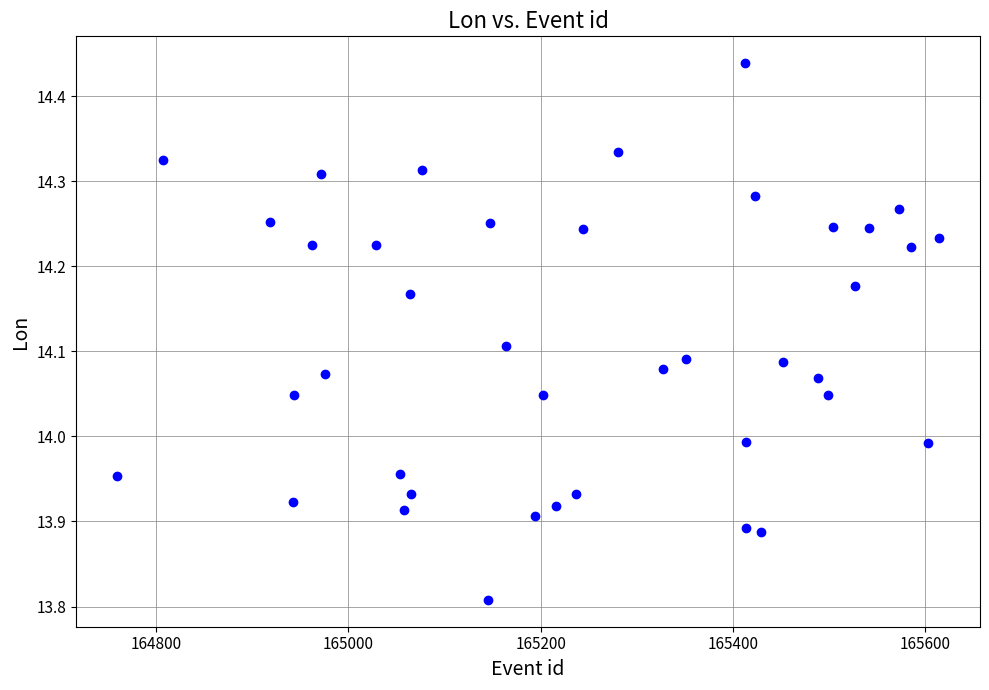

What is the range of X values (max minus min)?

854.0